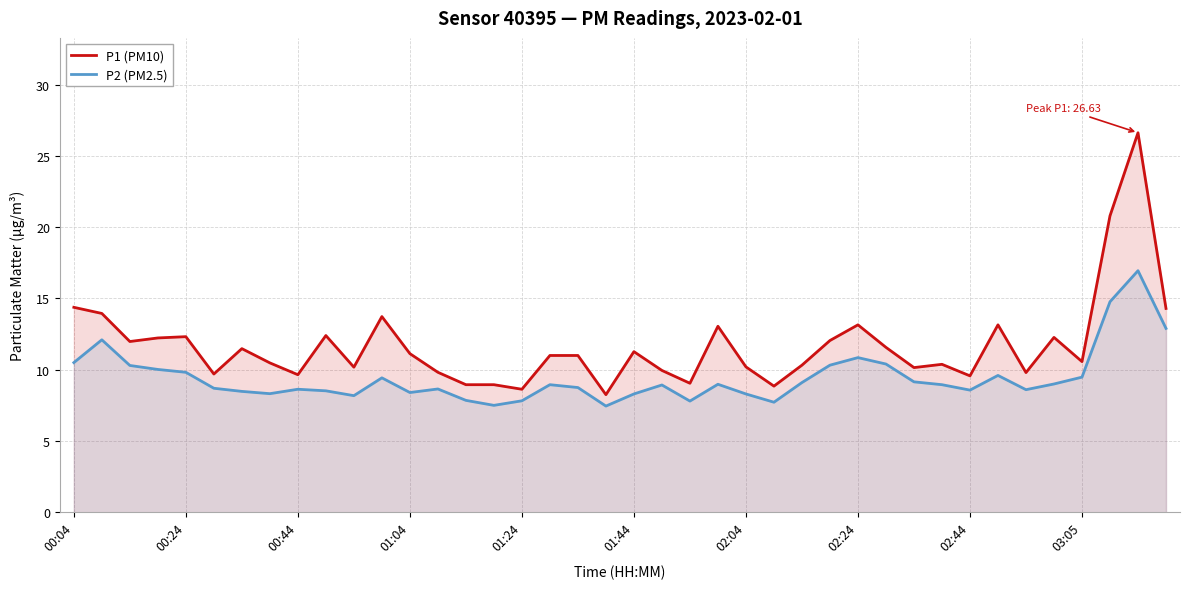

Reading left to right, what are all the values shown in this chart?

P1 (PM10): 14.4	13.9	12.0	12.2	12.3	9.7	11.5	10.5	9.7	12.4	10.2	13.7	11.1	9.8	8.9	8.9	8.6	11.0	11.0	8.2	11.3	9.9	9.1	13.1	10.2	8.8	10.3	12.1	13.2	11.6	10.2	10.4	9.6	13.2	9.8	12.3	10.6	20.8	26.6	14.3
P2 (PM2.5): 10.5	12.1	10.3	10.0	9.8	8.7	8.5	8.3	8.6	8.5	8.2	9.4	8.4	8.7	7.8	7.5	7.8	8.9	8.8	7.5	8.3	8.9	7.8	9.0	8.3	7.7	9.1	10.3	10.8	10.4	9.2	8.9	8.6	9.6	8.6	9.0	9.5	14.8	16.9	12.9